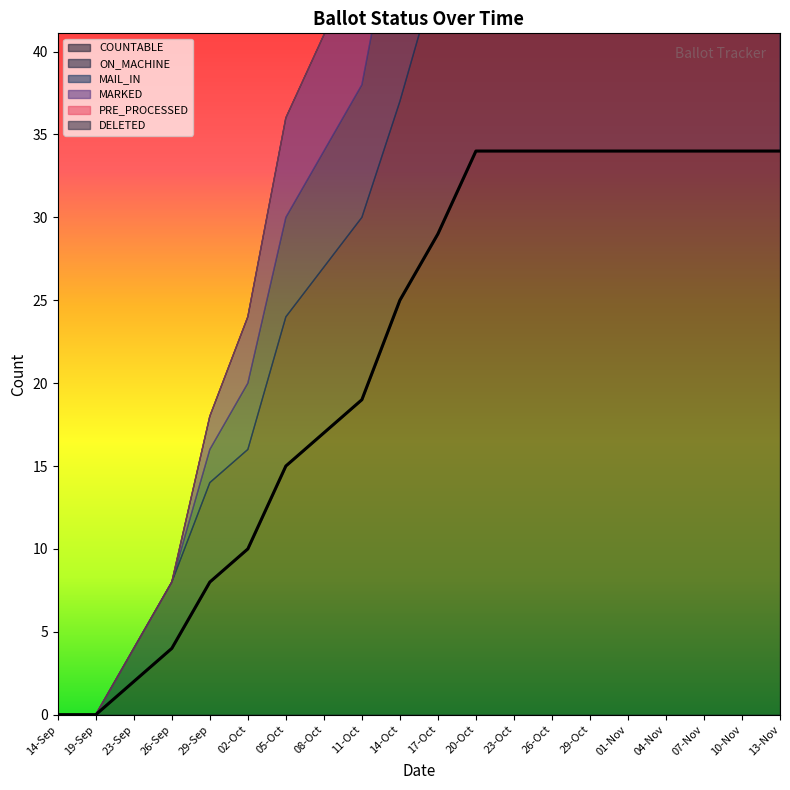

Reading left to right, transcribe all the data shown in this chart.

COUNTABLE: 0	0	2	4	8	10	15	17	19	25	29	34	34	34	34	34	34	34	34	34
ON_MACHINE: 0	0	2	4	6	6	9	10	11	12	16	19	19	19	19	19	19	19	19	19
MAIL_IN: 0	0	0	0	2	4	6	7	8	13	13	15	15	15	15	15	15	15	15	15
MARKED: 0	0	0	0	2	4	6	7	8	13	13	15	15	15	15	15	15	15	15	15
PRE_PROCESSED: 0	0	0	0	0	0	0	0	0	0	0	0	0	0	0	0	0	0	0	0
DELETED: 0	0	0	0	0	0	0	0	0	0	0	0	0	0	0	0	0	0	0	0